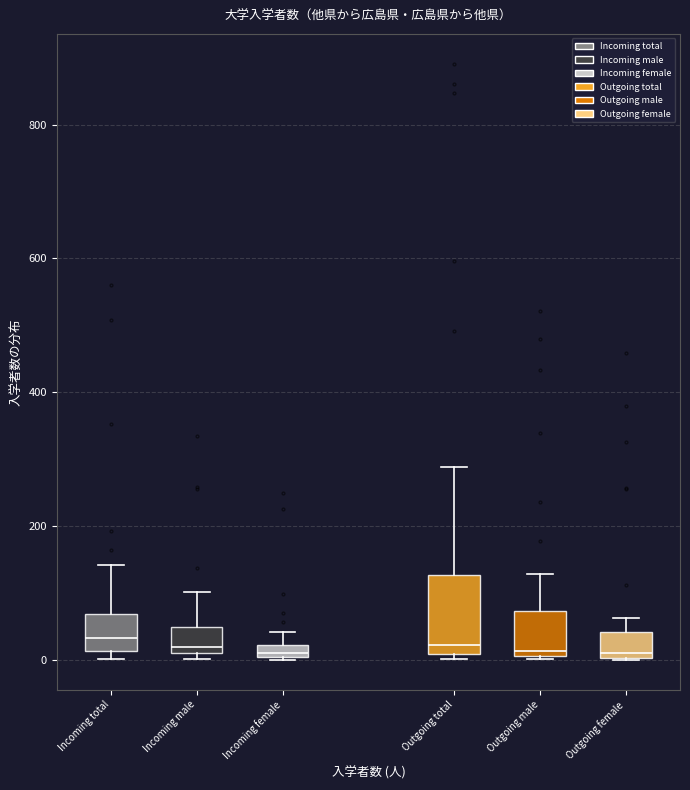

Where is the upper edge of the box for Outgoing total on the y-axis? The values are not printed on the chart, so give them approximately, as read against the axis.

120